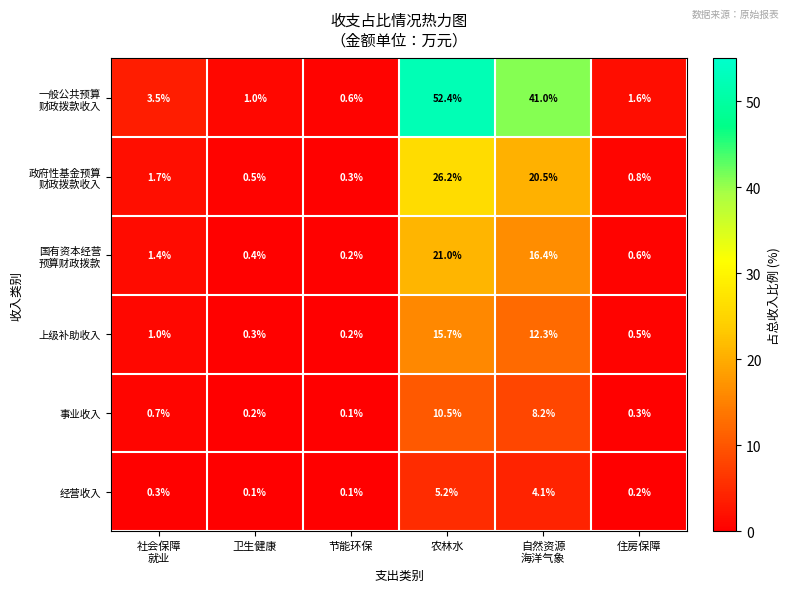

What is the maximum value for 经营收入?

5.2